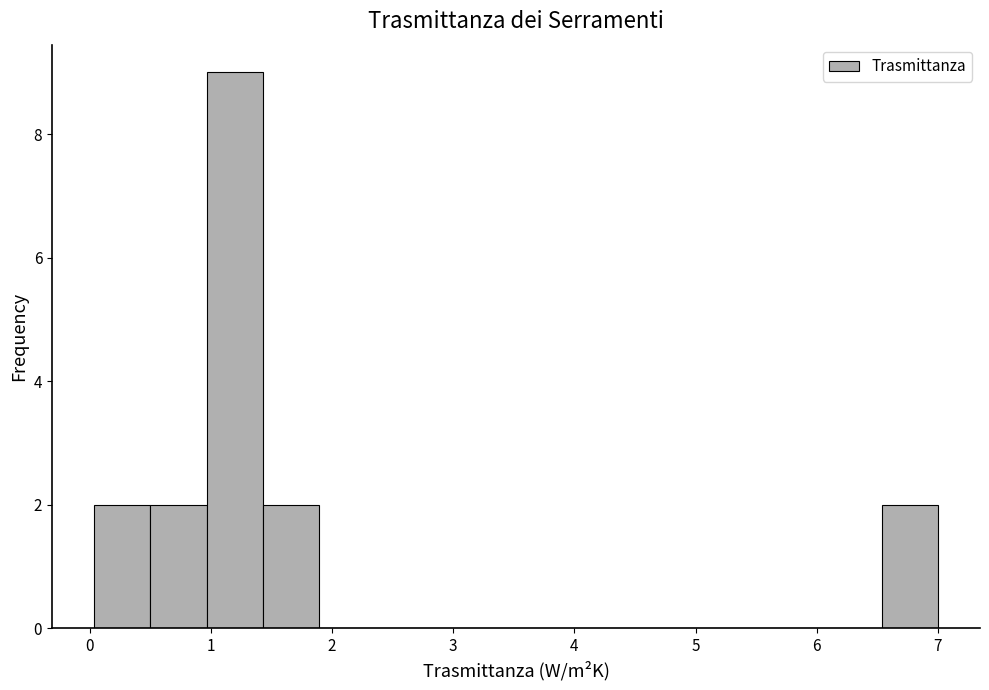

Reading left to right, list every bar in this chart as the range it spans on the x-axis followed by its height. Neither the bar edges nor the heights are printed on the chart, so give them approximately, as read against the axes.

0.0 to 0.5: 2
0.5 to 1.0: 2
1.0 to 1.4: 9
1.4 to 1.9: 2
1.9 to 2.4: 0
2.4 to 2.8: 0
2.8 to 3.3: 0
3.3 to 3.8: 0
3.8 to 4.2: 0
4.2 to 4.7: 0
4.7 to 5.1: 0
5.1 to 5.6: 0
5.6 to 6.1: 0
6.1 to 6.5: 0
6.5 to 7.0: 2